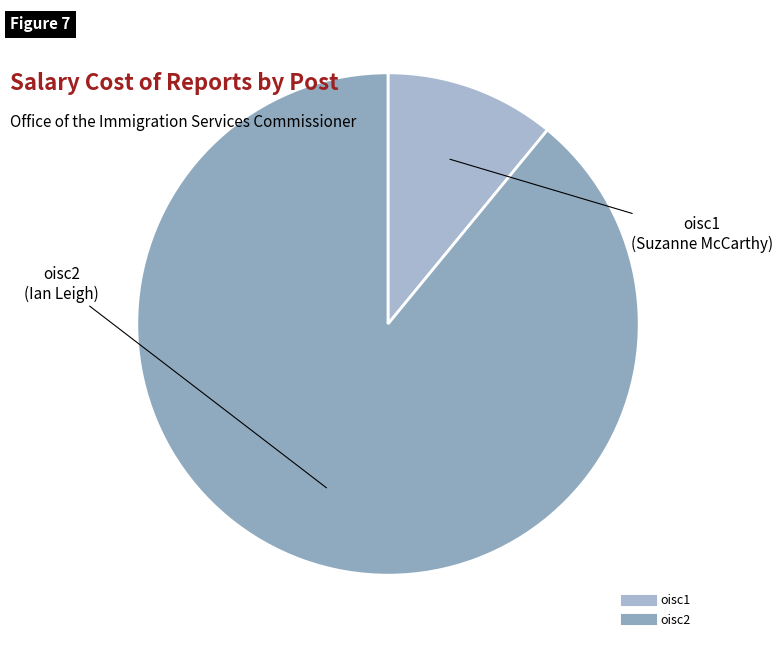

How many segments does this pie chart have?

2